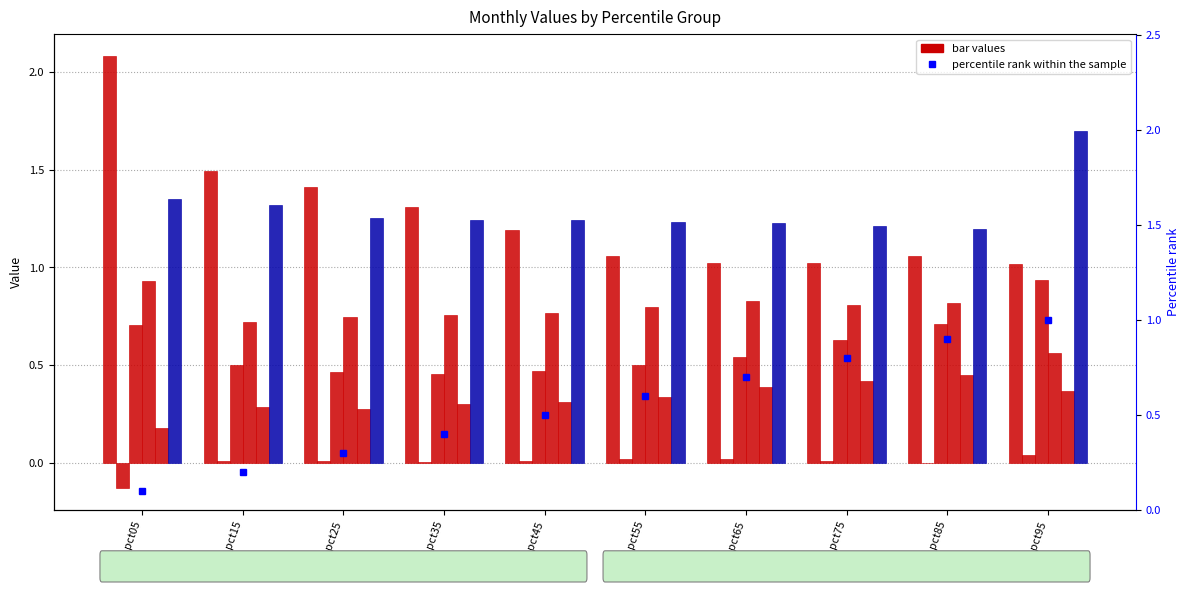

Reading right to left, extract all data points from this chart.

Jan: pct95=1.0	pct85=1.1	pct75=1.0	pct65=1.0	pct55=1.1	pct45=1.2	pct35=1.3	pct25=1.4	pct15=1.5	pct05=2.1
Feb: pct95=0.0	pct85=-0.0	pct75=0.0	pct65=0.0	pct55=0.0	pct45=0.0	pct35=0.0	pct25=0.0	pct15=0.0	pct05=-0.1
Mar: pct95=0.9	pct85=0.7	pct75=0.6	pct65=0.5	pct55=0.5	pct45=0.5	pct35=0.5	pct25=0.5	pct15=0.5	pct05=0.7
Apr: pct95=0.6	pct85=0.8	pct75=0.8	pct65=0.8	pct55=0.8	pct45=0.8	pct35=0.8	pct25=0.7	pct15=0.7	pct05=0.9
May: pct95=0.4	pct85=0.4	pct75=0.4	pct65=0.4	pct55=0.3	pct45=0.3	pct35=0.3	pct25=0.3	pct15=0.3	pct05=0.2
Jun: pct95=1.7	pct85=1.2	pct75=1.2	pct65=1.2	pct55=1.2	pct45=1.2	pct35=1.2	pct25=1.3	pct15=1.3	pct05=1.4